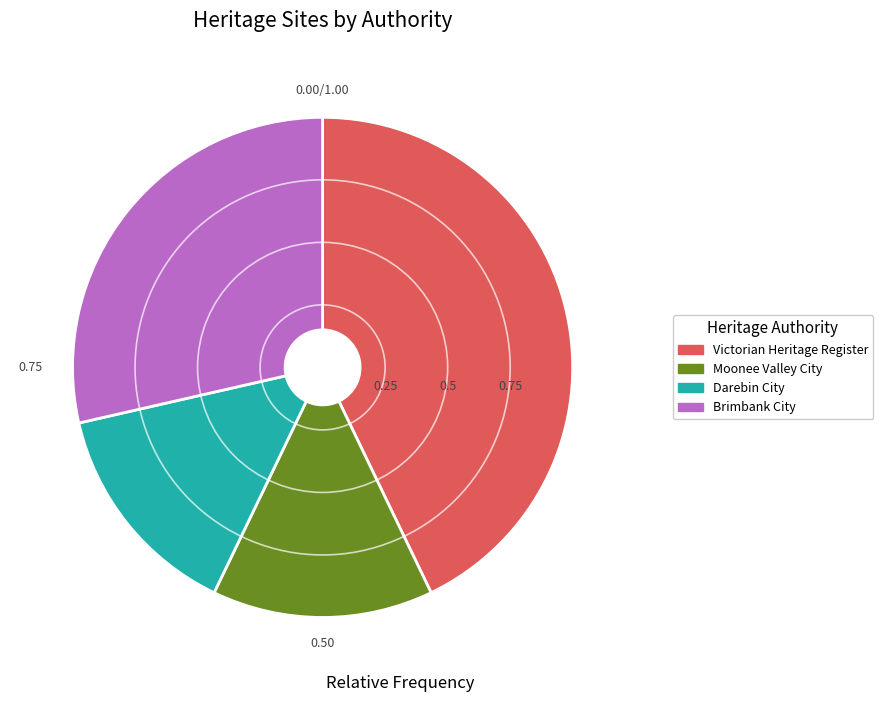

Is the sum of Darebin City and Moonee Valley City greater than half?

No